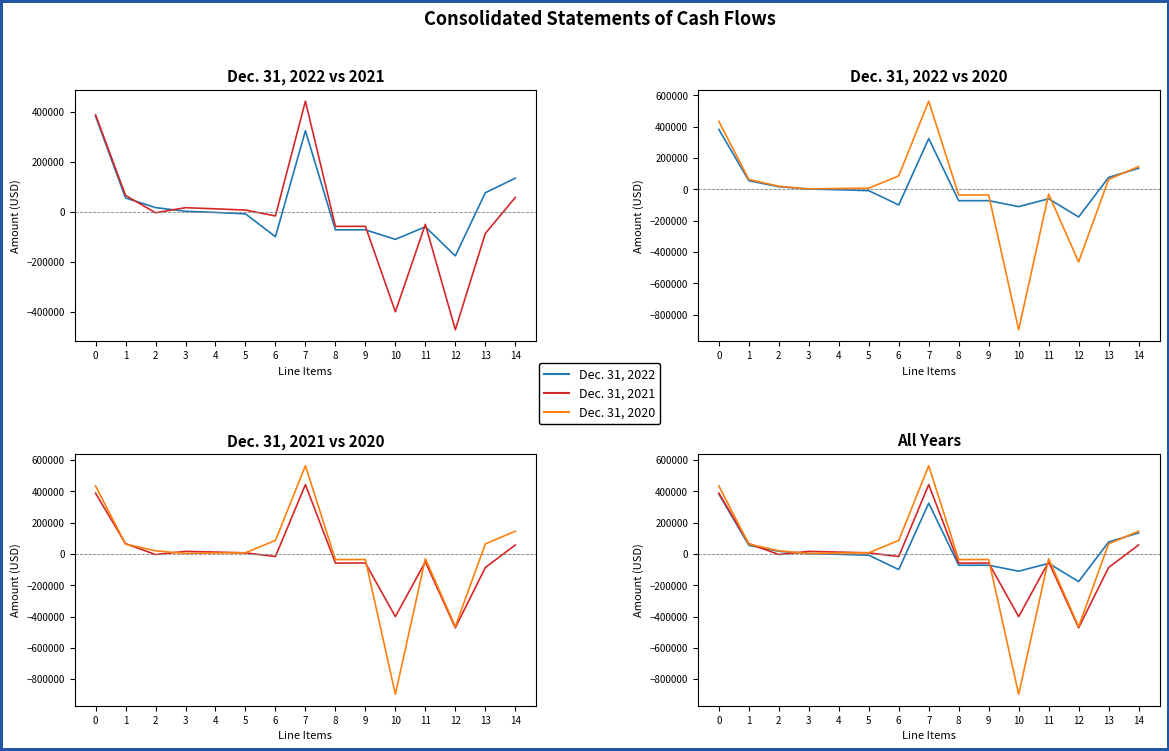

How many distinct data groups are displayed?

3